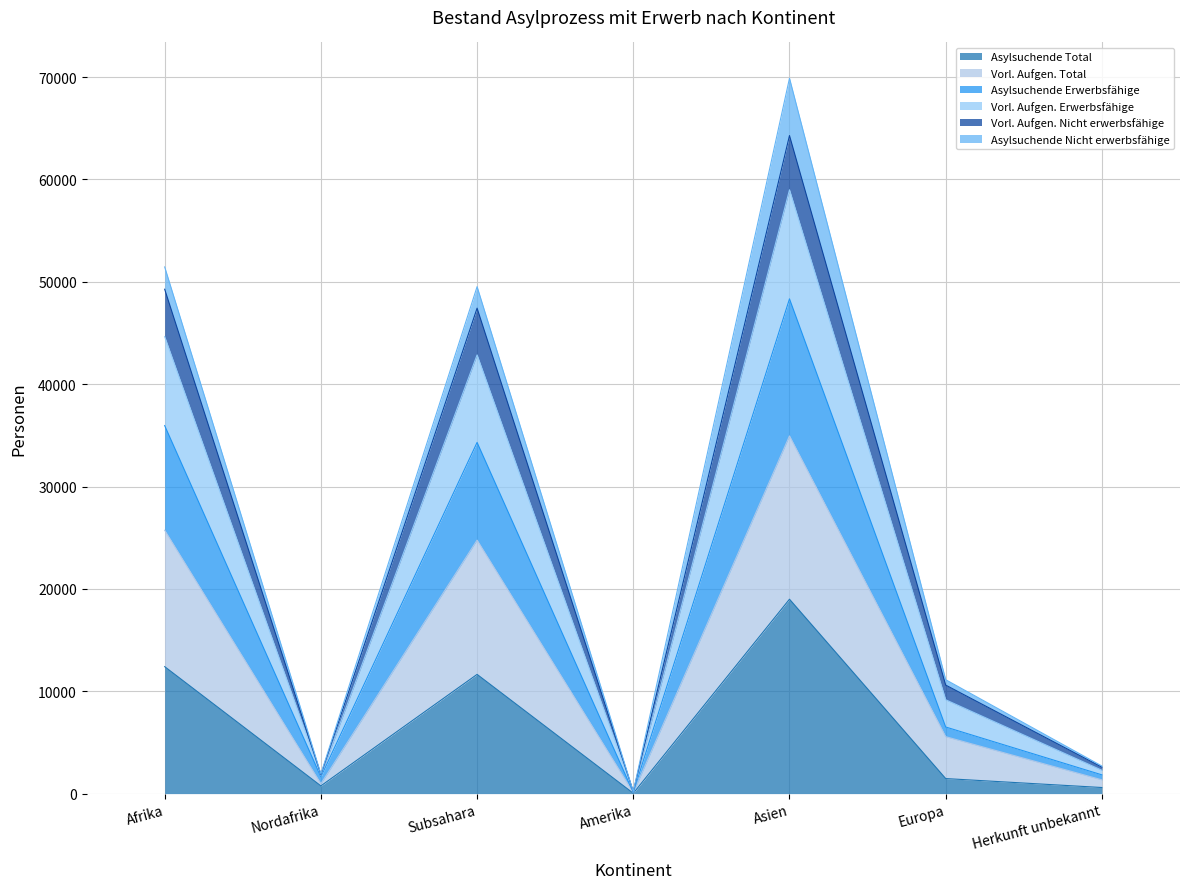

Which has a higher value, Europa or Asien?

Asien